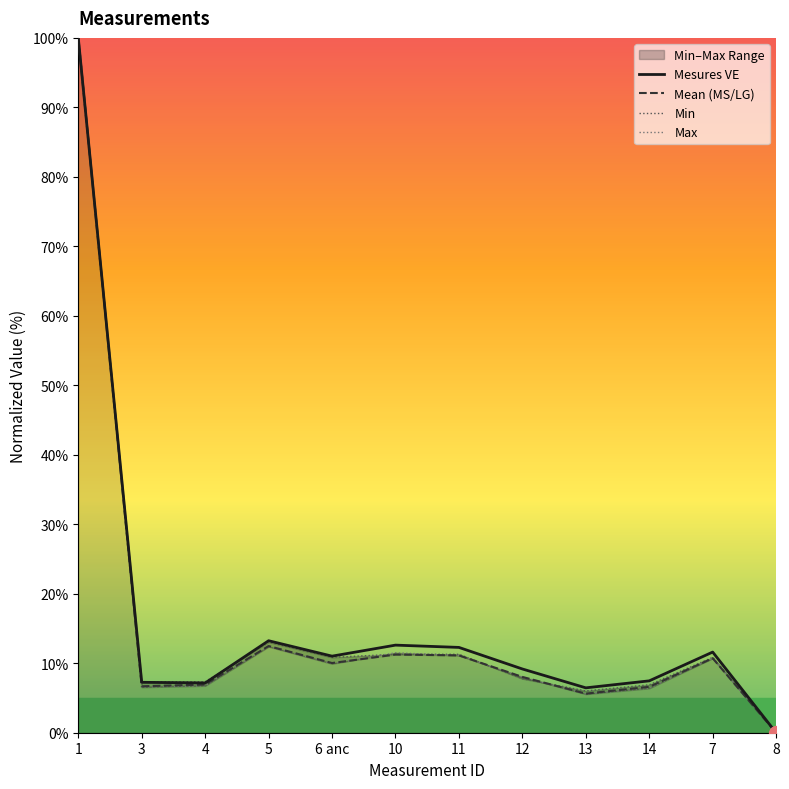

Which label corresponds to the smallest value in the chart?

8